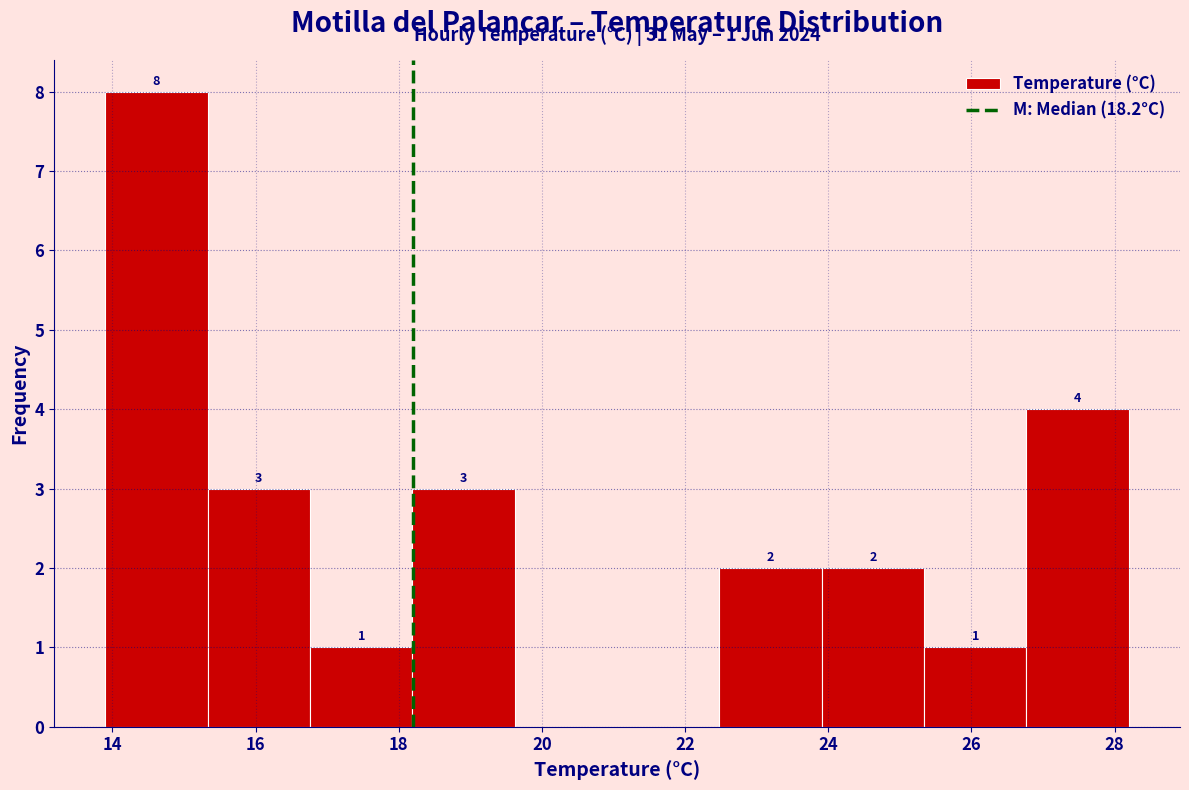

Over which range of the x-axis is the bar tallest?

14.0 to 15.4